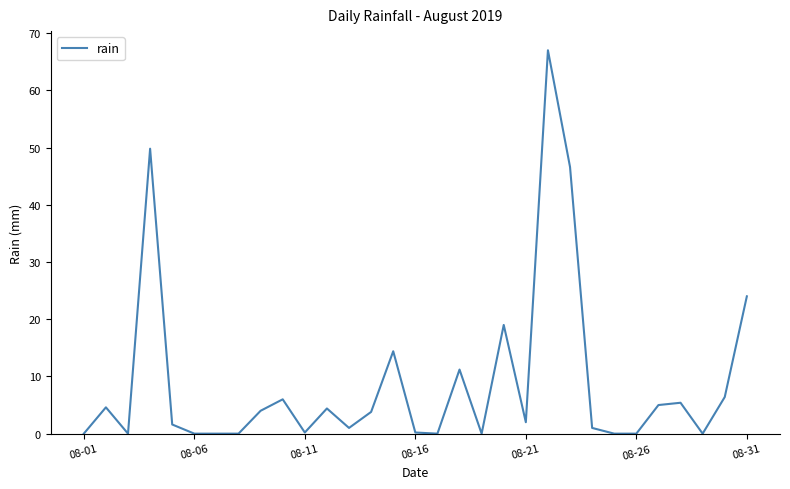

What is the greatest value displayed?

67.0